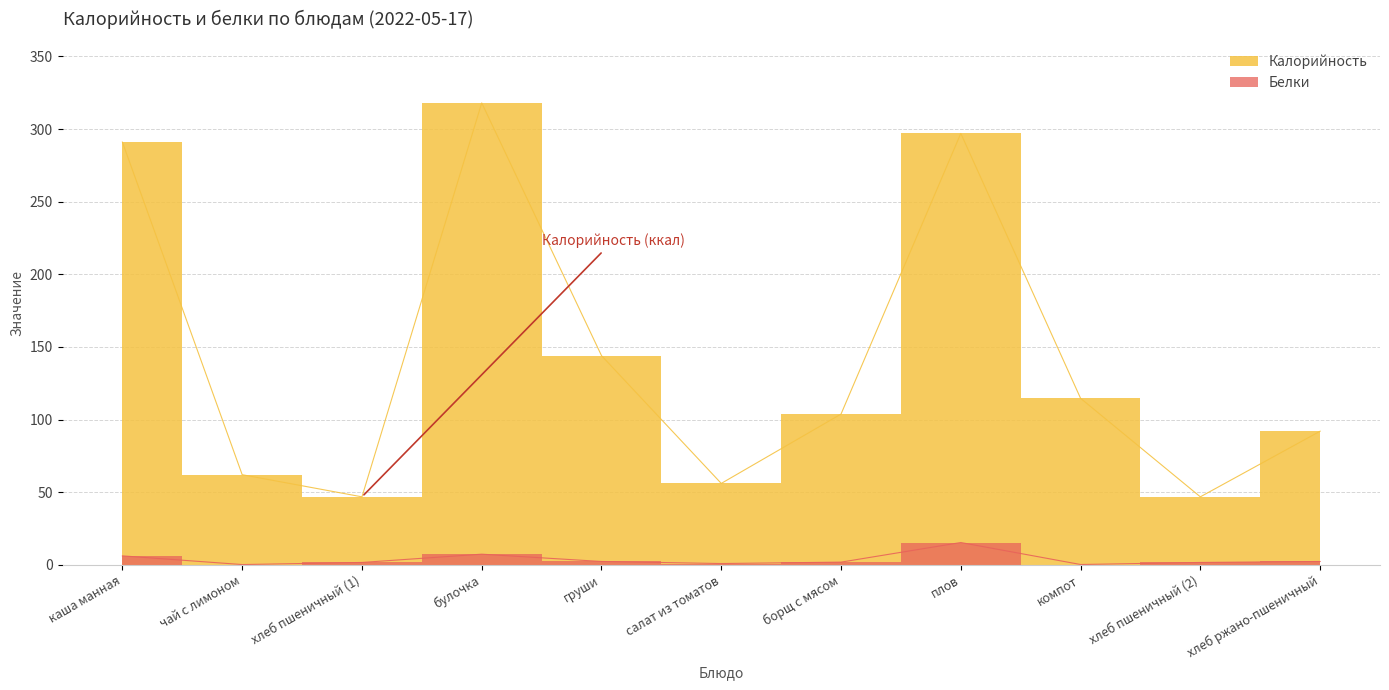

What is the label of the 3rd point from the right?

компот